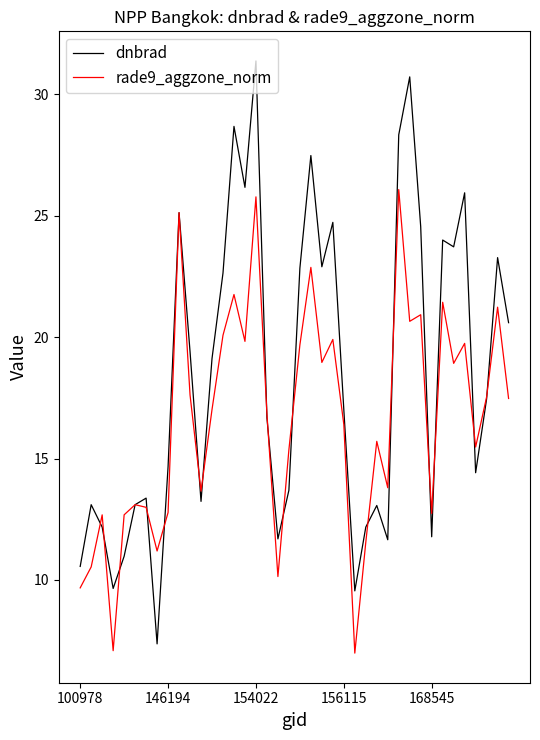

What is the minimum value shown in the chart?

7.0